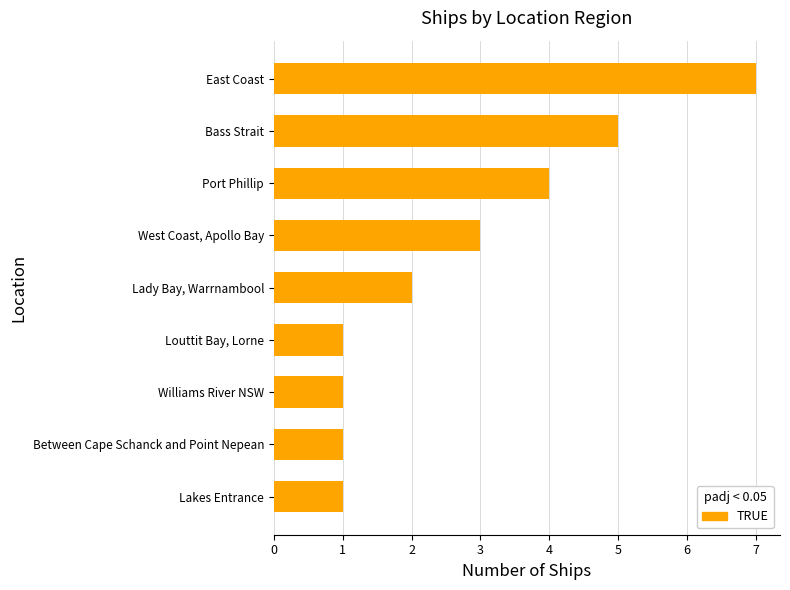

What is the average value?

3